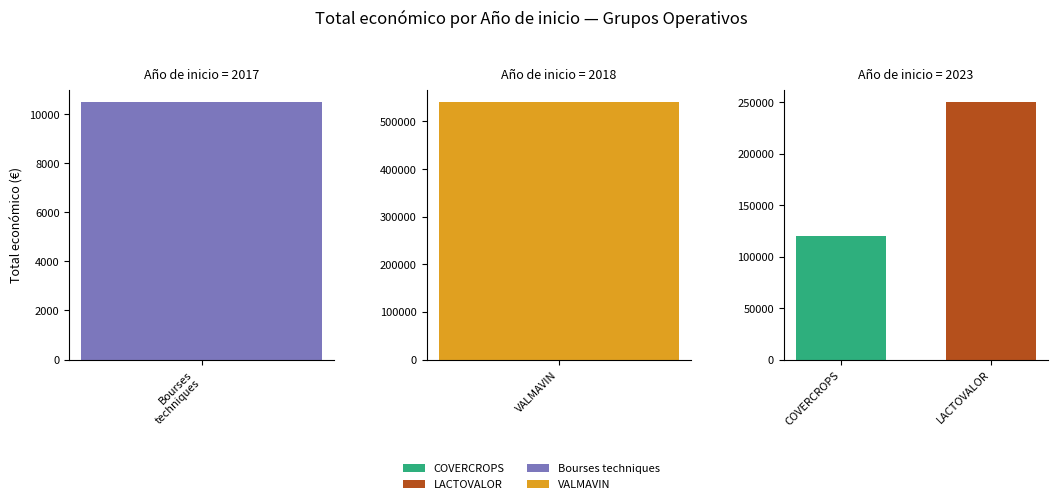

The chart shows a value of 10480 at 2017. True or false?

True